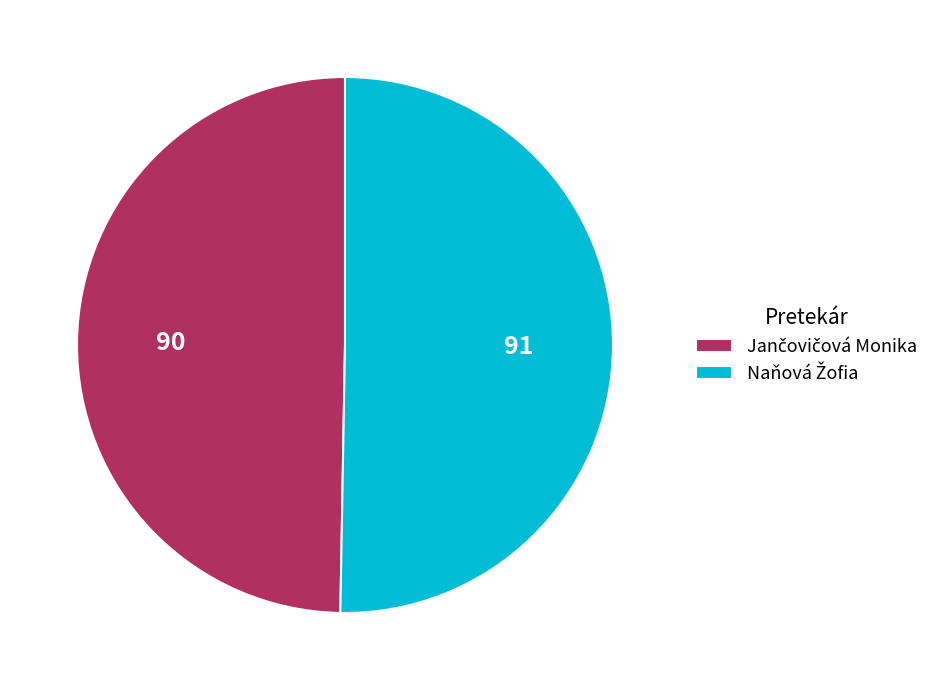

How many segments does this pie chart have?

2